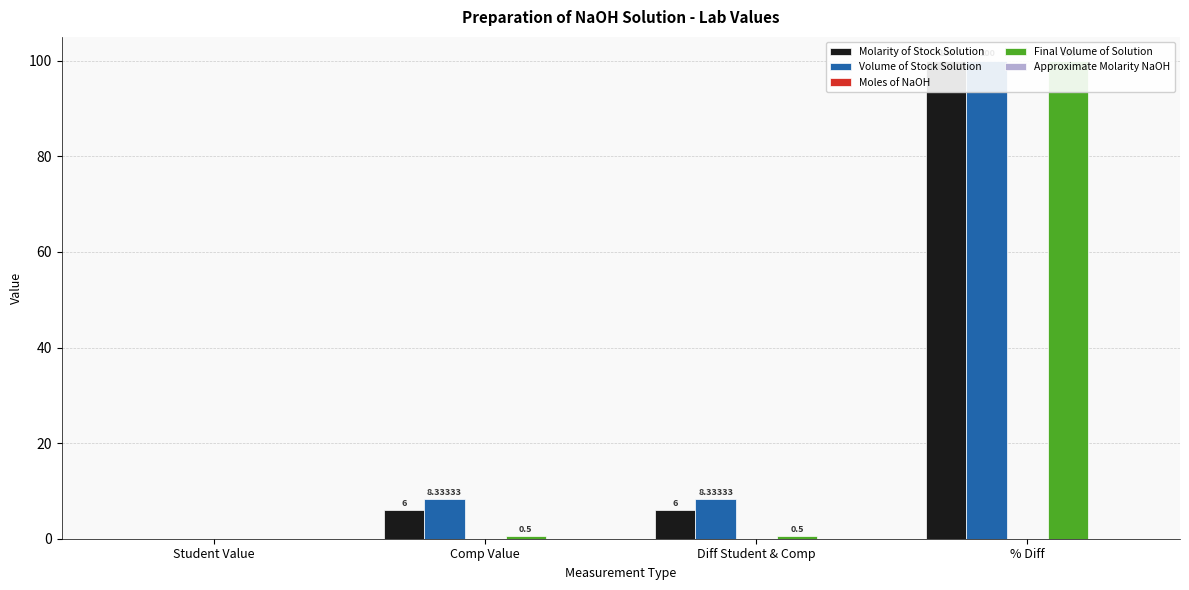

The Molarity of Stock Solution series shows -45.4 at Student Value. True or false?

False